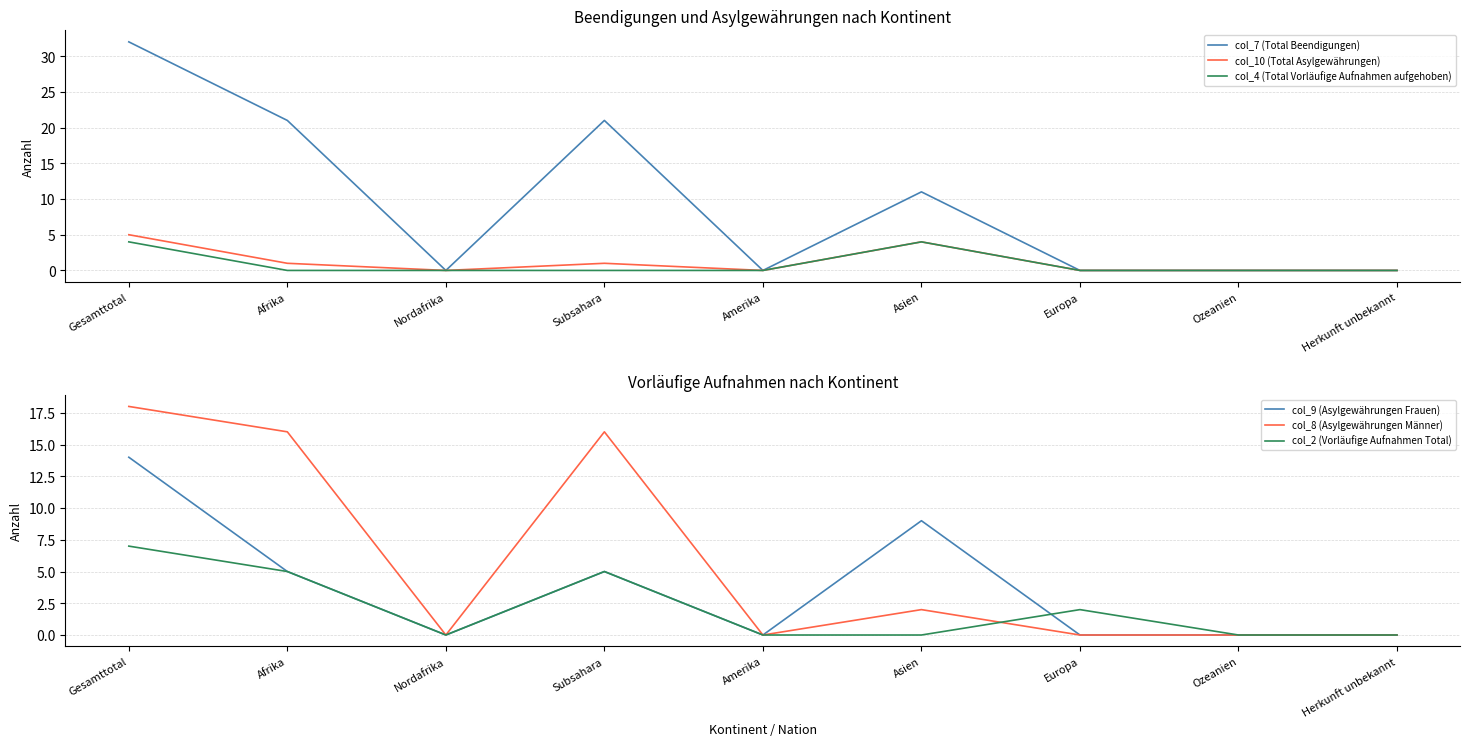

Reading left to right, list all the values displayed in this chart.

col_7 (Total Beendigungen): 32	21	0	21	0	11	0	0	0
col_10 (Total Asylgewährungen): 5	1	0	1	0	4	0	0	0
col_4 (Total Vorläufige Aufnahmen aufgehoben): 4	0	0	0	0	4	0	0	0
col_9 (Asylgewährungen Frauen): 14	5	0	5	0	9	0	0	0
col_8 (Asylgewährungen Männer): 18	16	0	16	0	2	0	0	0
col_2 (Vorläufige Aufnahmen Total): 7	5	0	5	0	0	2	0	0